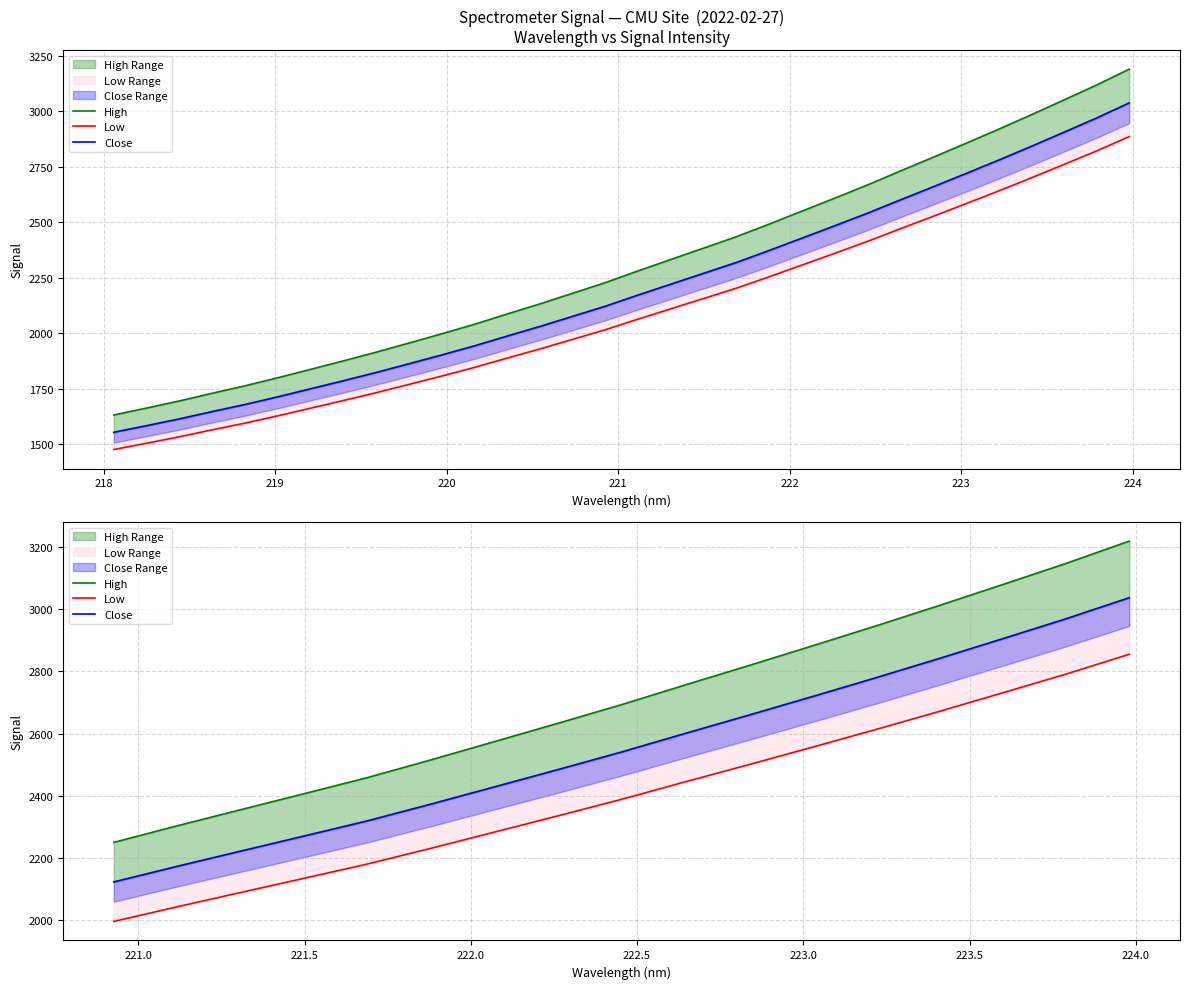

Is the value of Low at 219 greater than the value of High at 225?

No